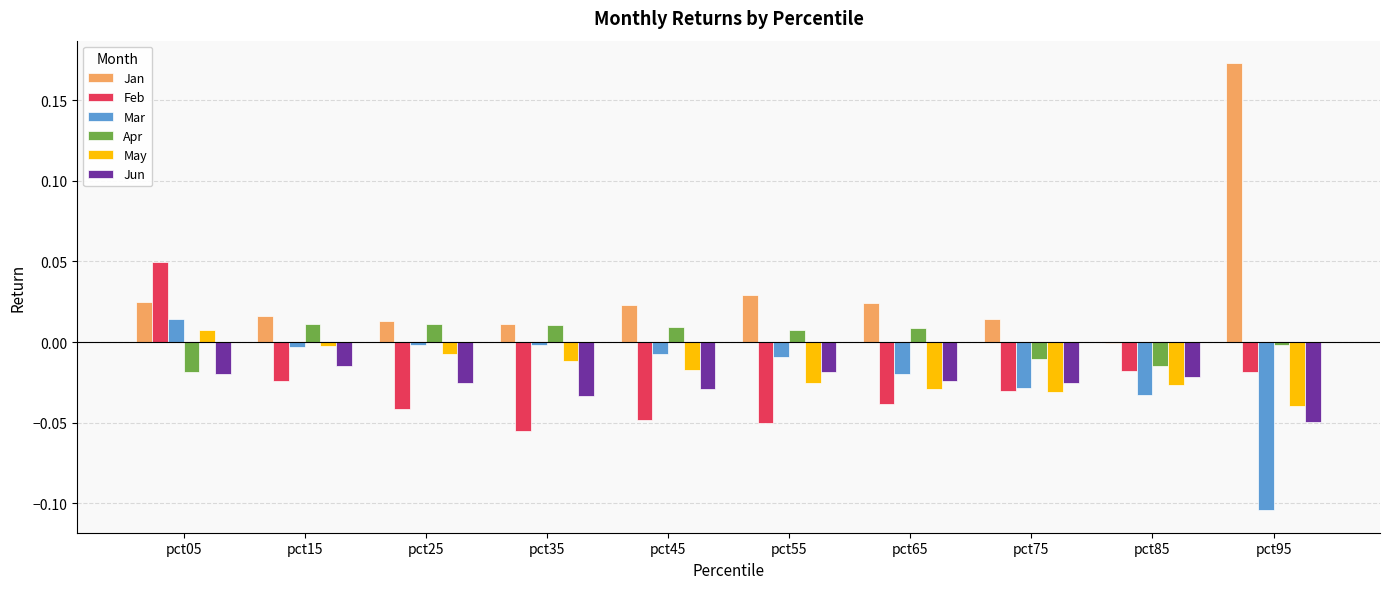

What is the total value across all series at pct05?

0.1